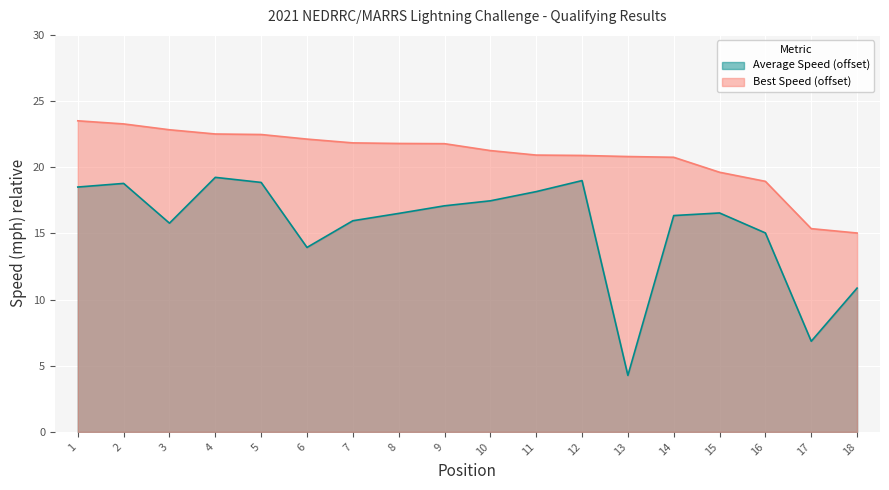

How many data points in Average Speed are less than 16?

7